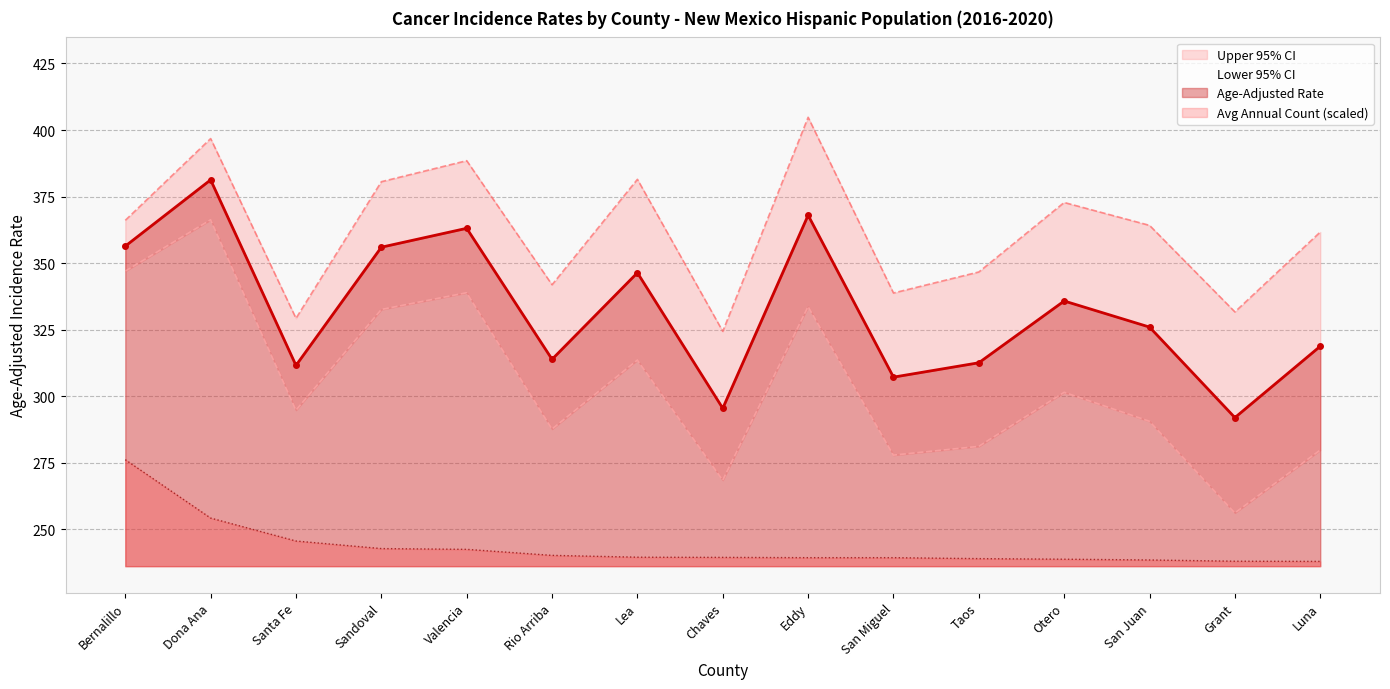

Is the value of Age-Adjusted Rate at Chaves greater than the value of Avg Annual Count at Taos?

Yes